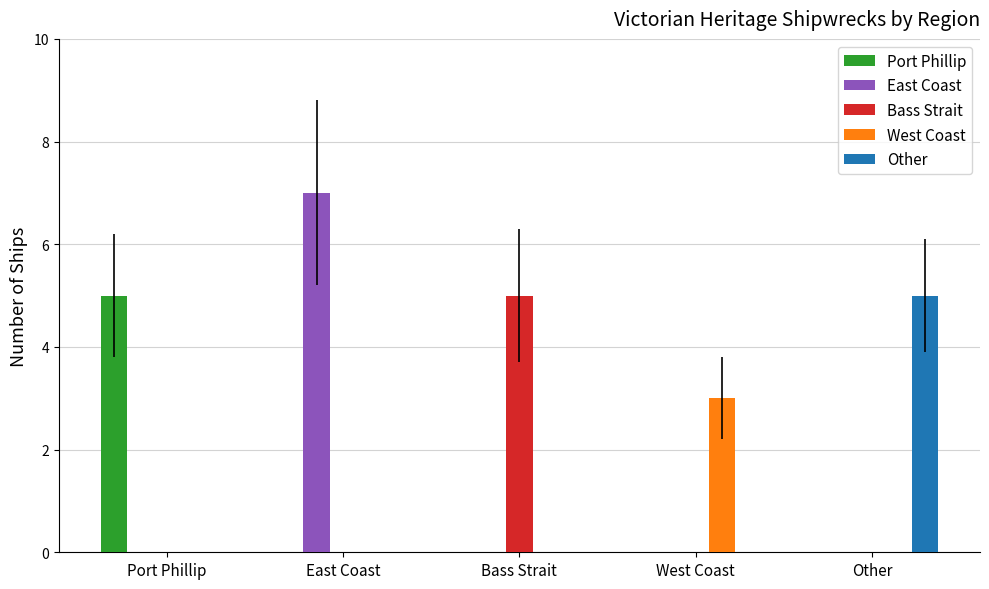

What is the average value of the Other series?

1